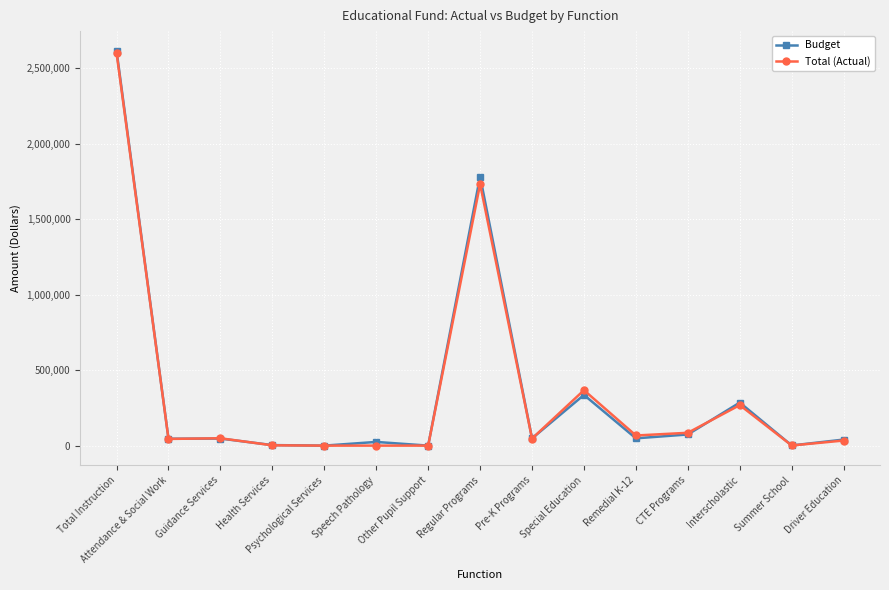

In Total (Actual), how many points are higher than both neighbors (excluding endpoints)?

4